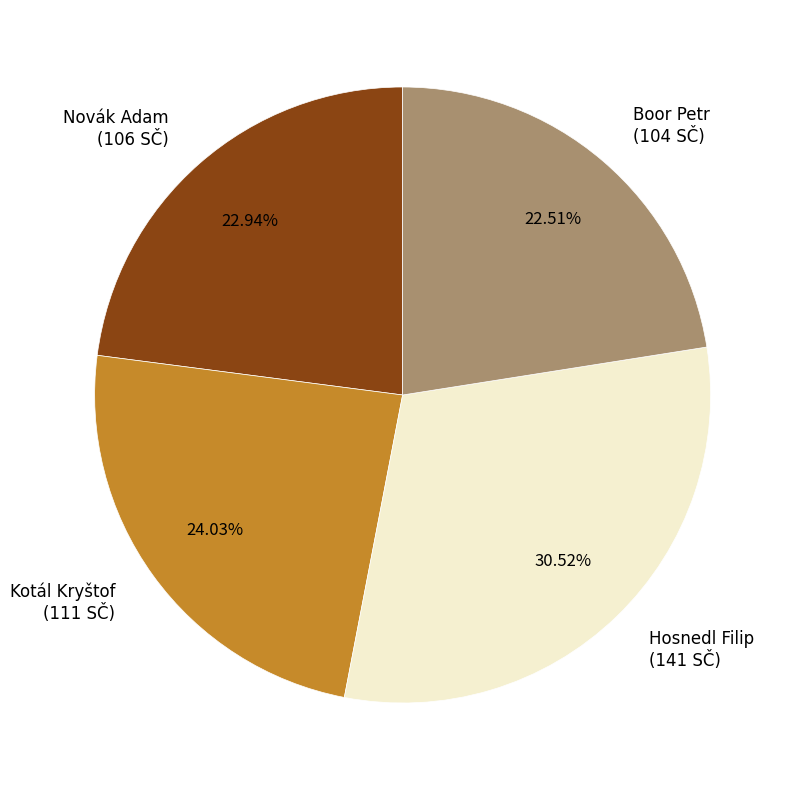

To the nearest percent, what is the average slice percentage?

25%